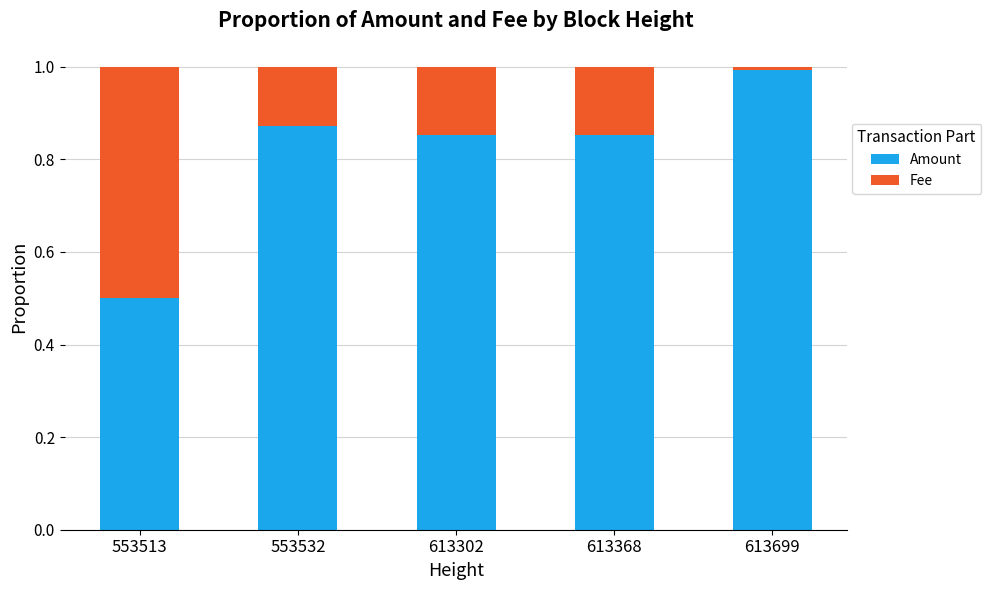

Is it true that Amount equals 0.6 at 613302?

False